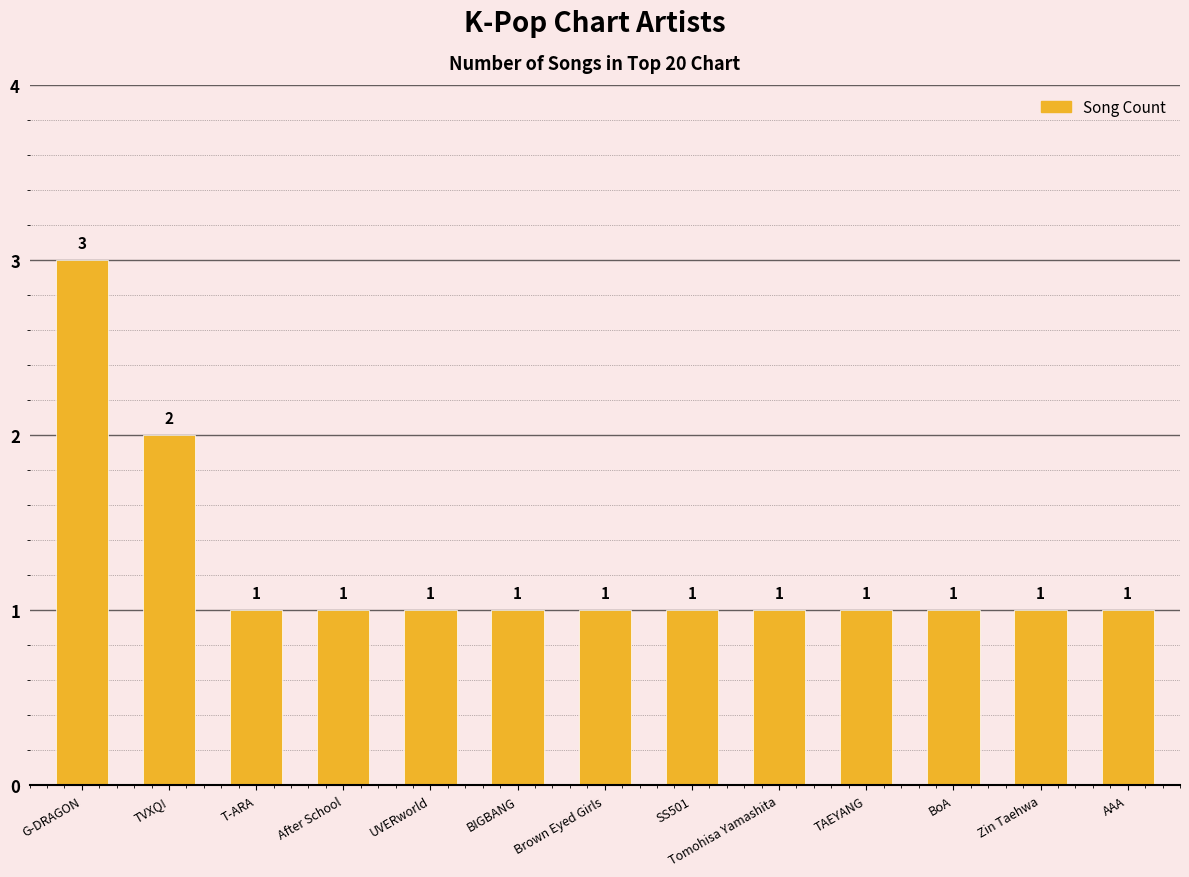

What is the ratio of the value at BoA to the value at T-ARA?

1.0